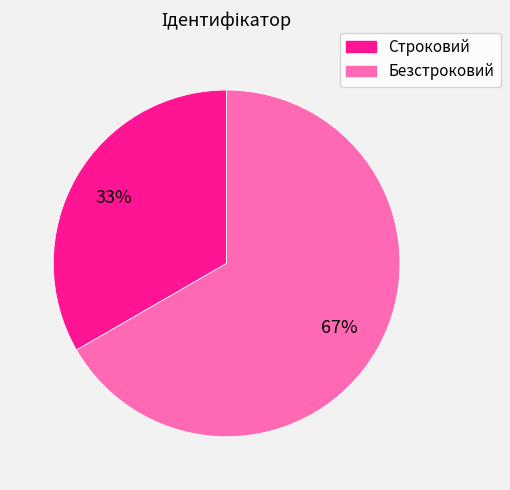

Count the number of slices in the pie.

2